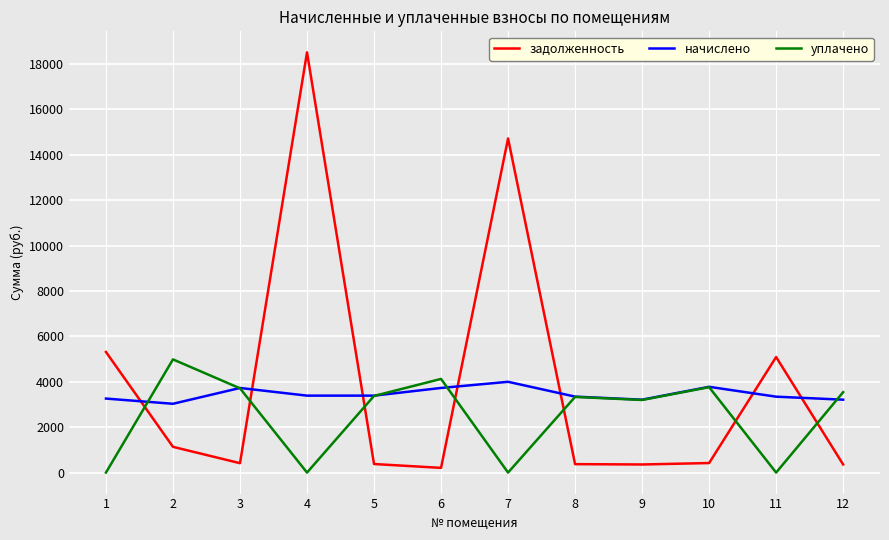

At which category is the sum across all series the highest?

4